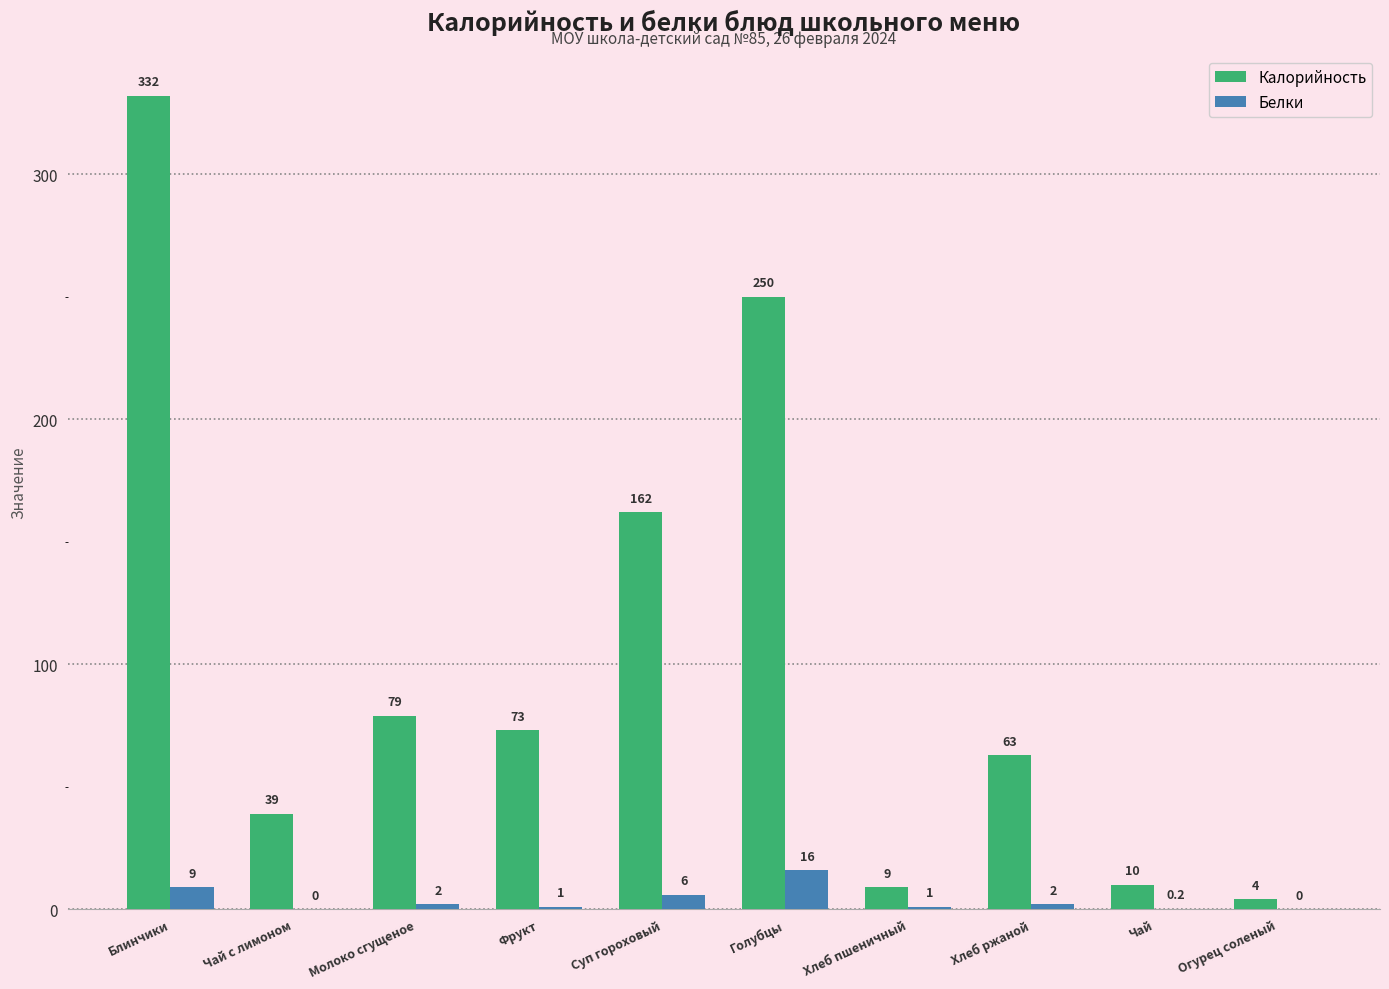

What is the sum of the Белки values at Фрукт and Хлеб пшеничный?

2.0